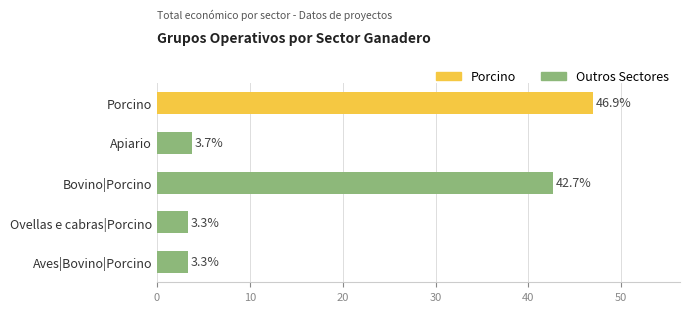

What is the sum of all values?

100.0